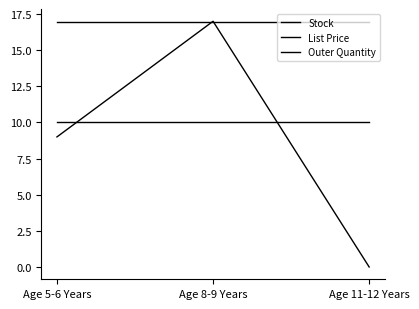

How many lines are shown in the chart?

3